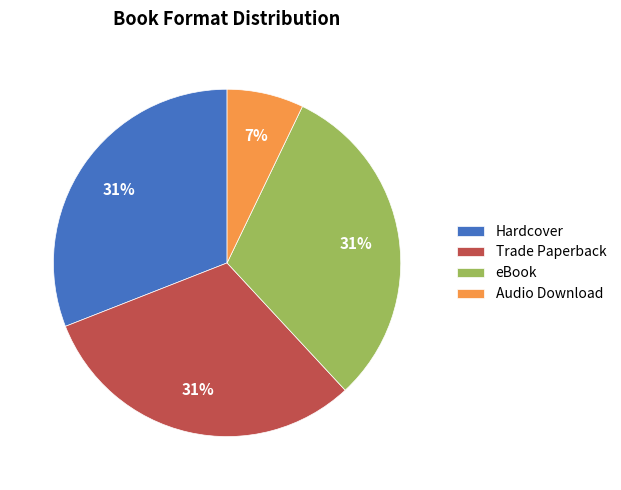

What is the smallest slice in the pie chart?

Audio Download